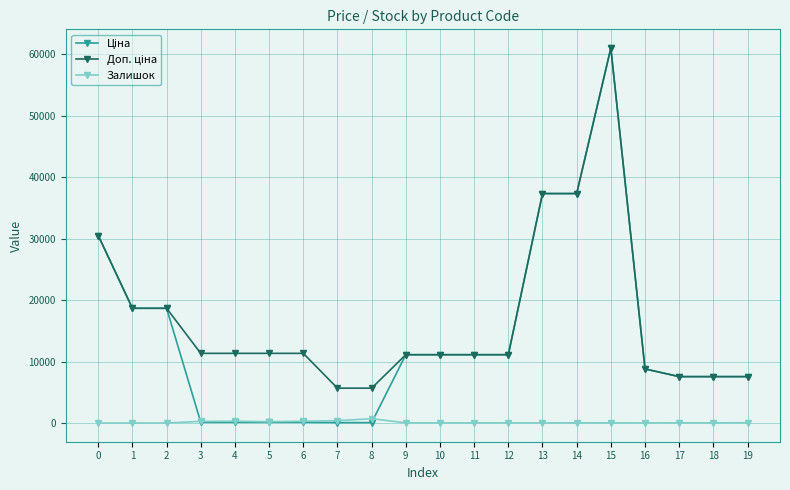

What is the maximum value shown in the chart?

61024.7